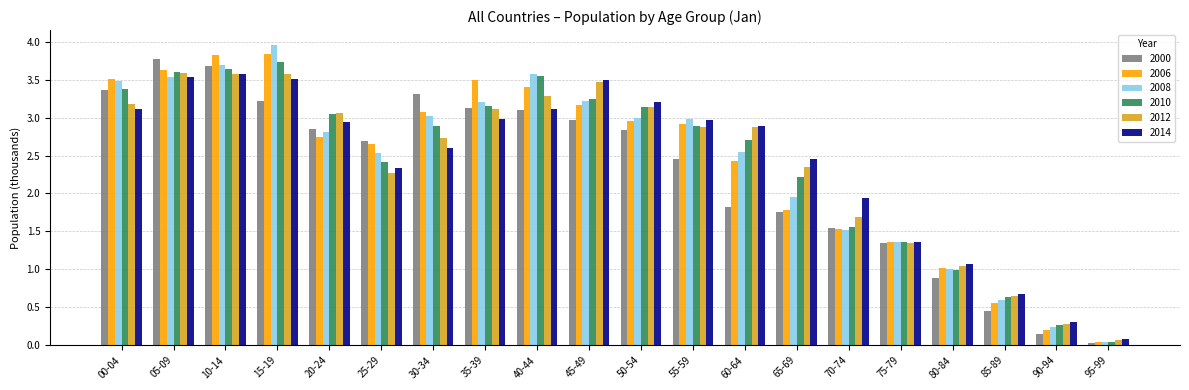

At how many categories does at least one series exceed 0?

20